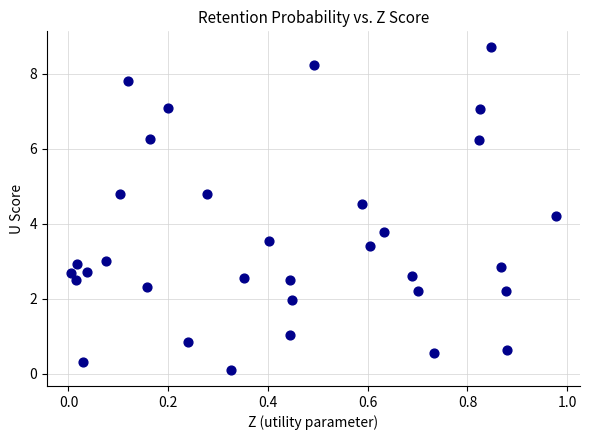

What is the range of X values (max minus min)?

1.0